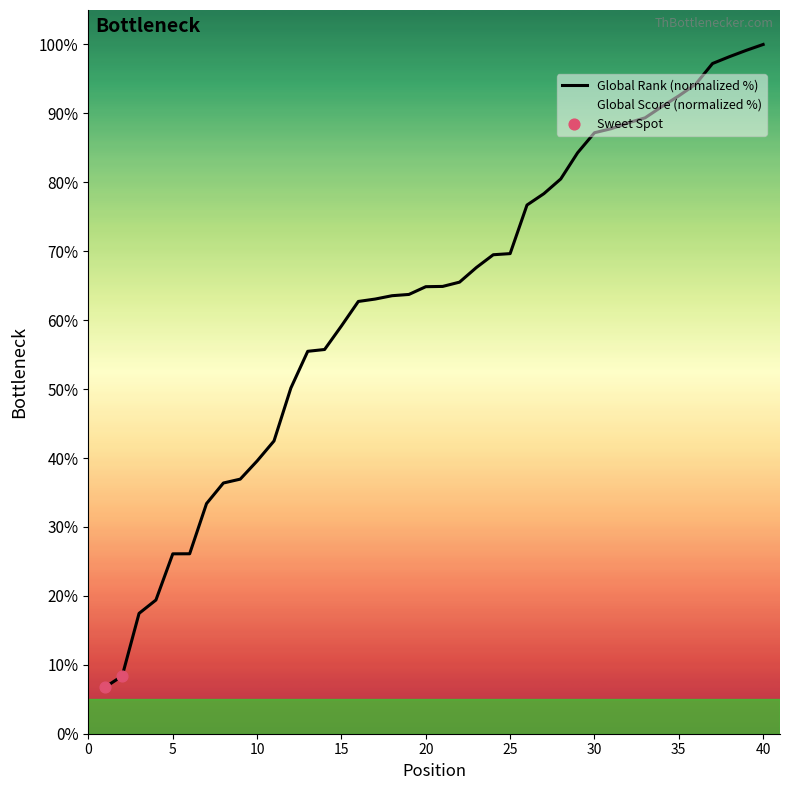

Rank the series by their average value, from lowest to highest.

Global Score (normalized %), Global Rank (normalized %)